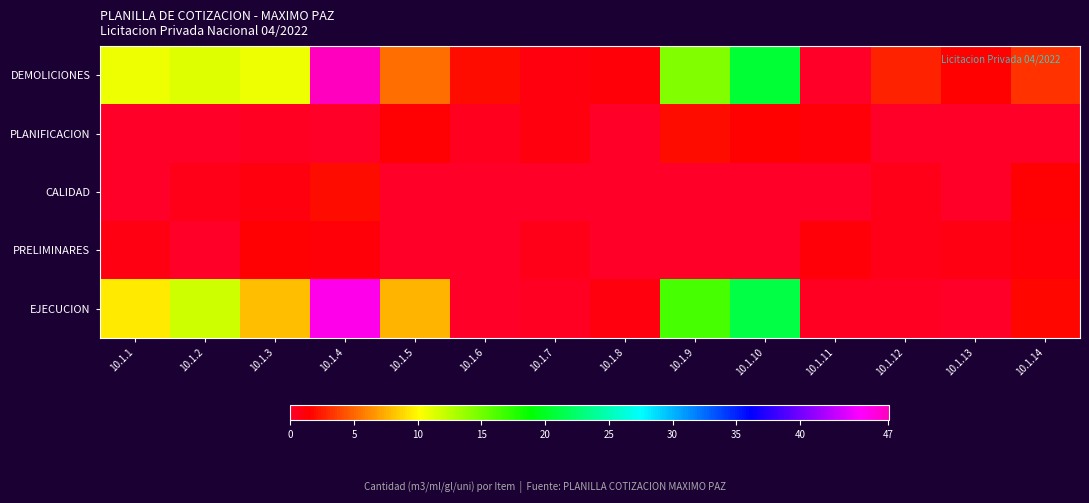

How many data points does each series have?

14